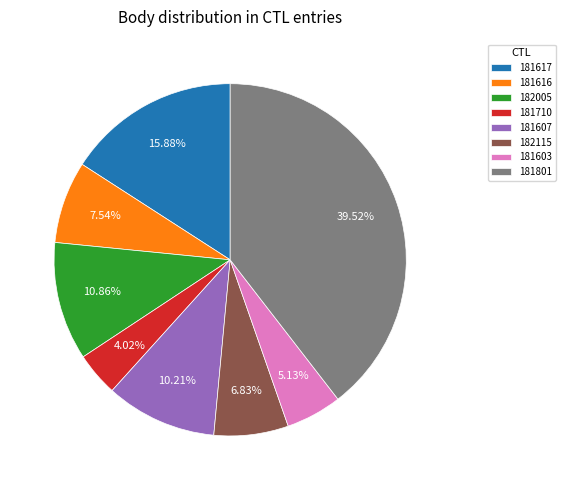

Which slice is the smallest?

181710